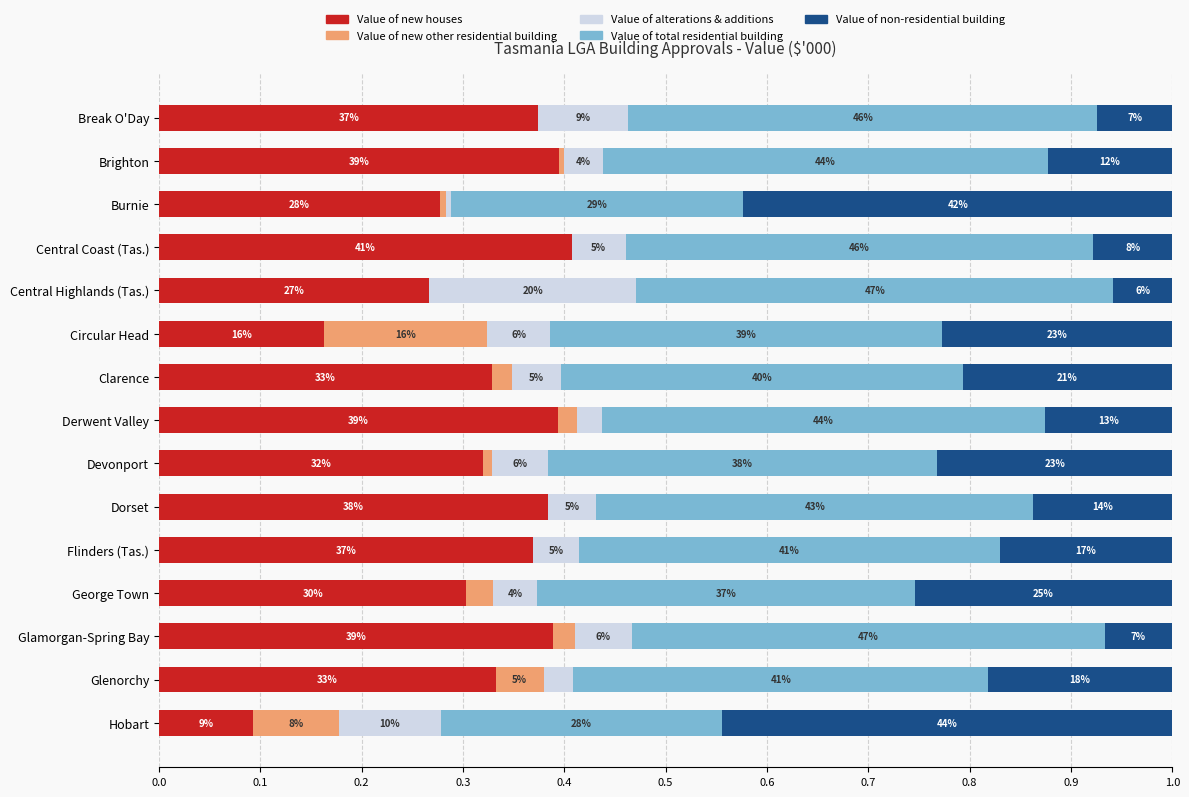

Which series has the largest total across all categories?

Value of total residential building